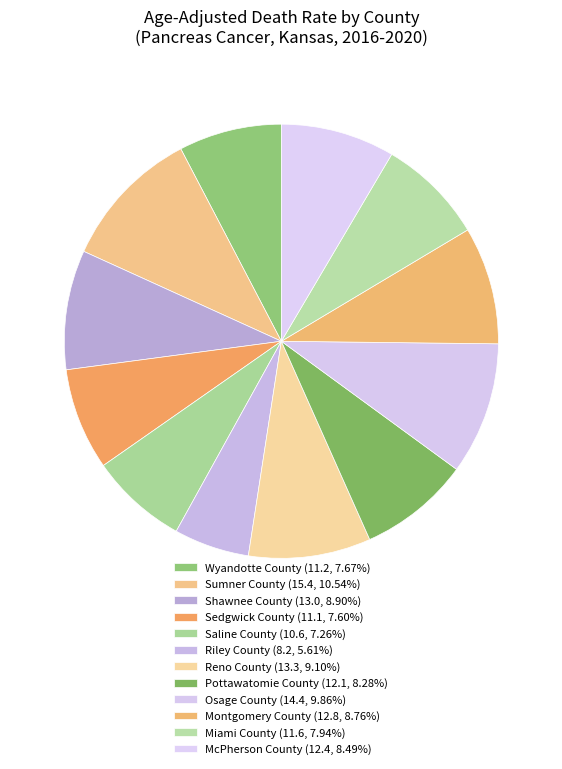

To the nearest percent, what percentage of the pie is Reno County?

9%